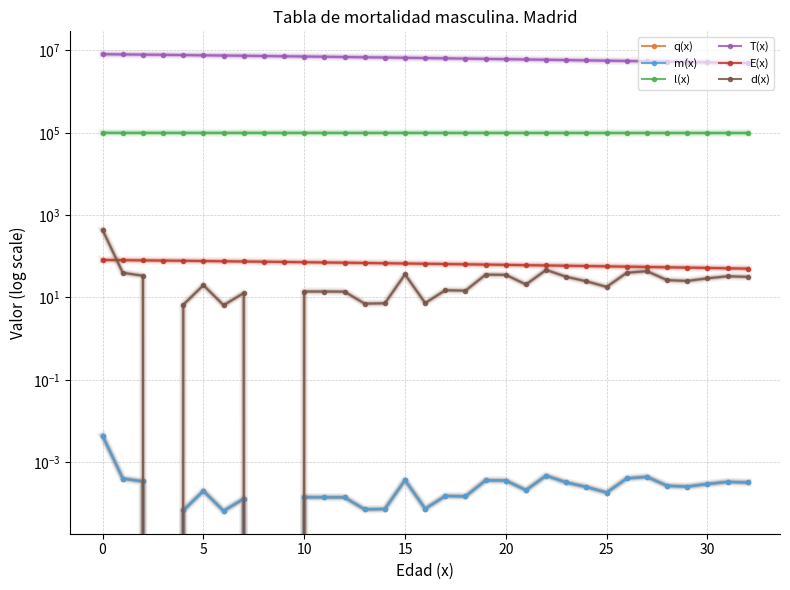

What value does the T(x) series have at 26?

5554364.3